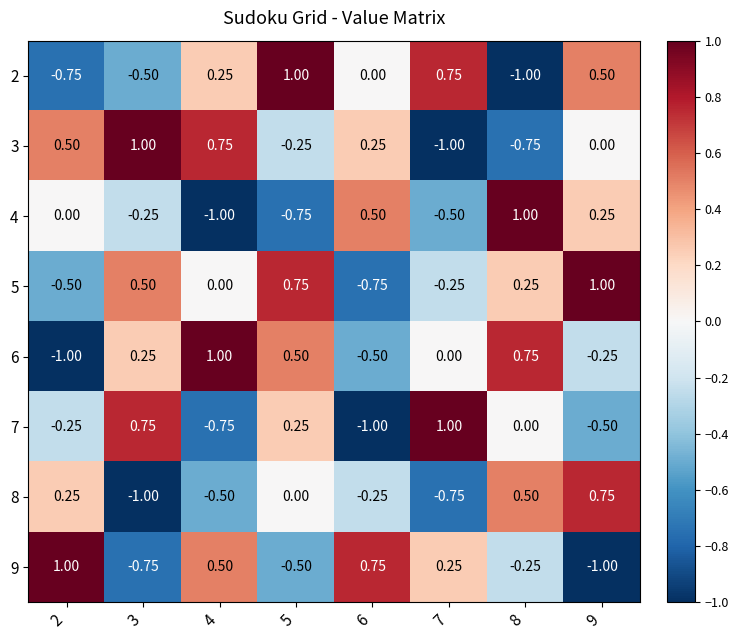

How many categories are shown in the chart?

8